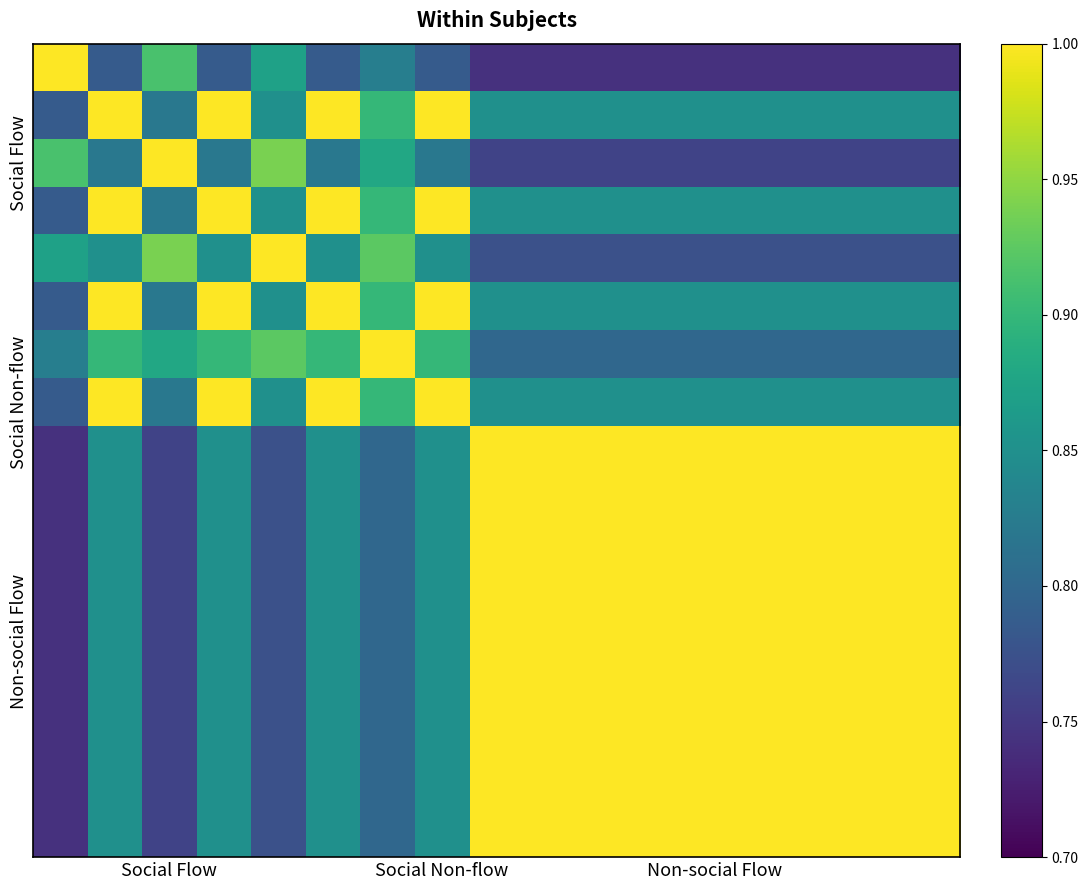

At which category is the sum across all series the highest?

8